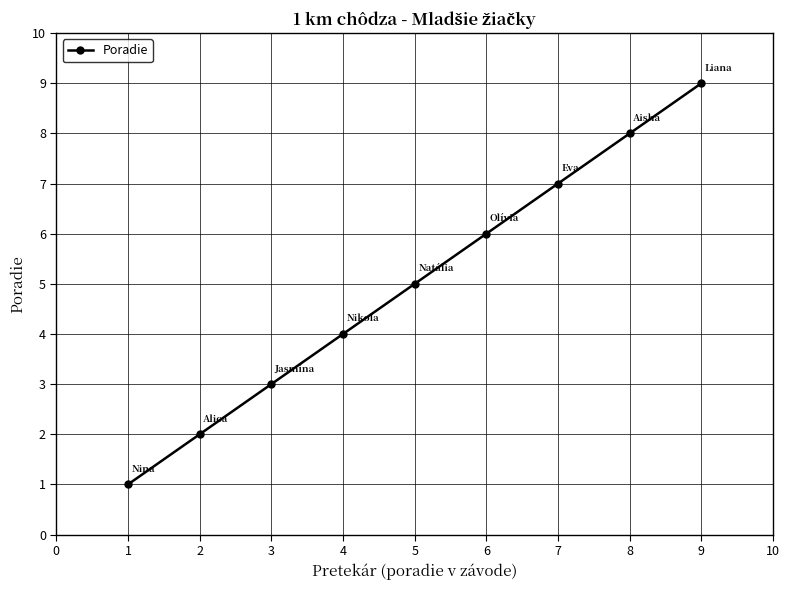

What is the greatest value displayed?

9